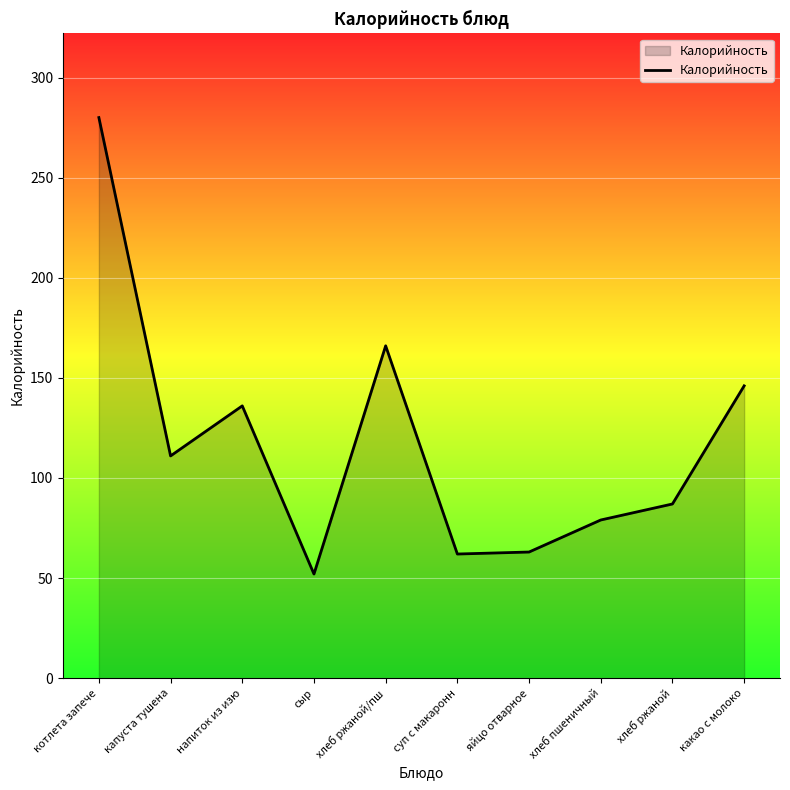

At which label does the data first exceed 111?

котлета запече